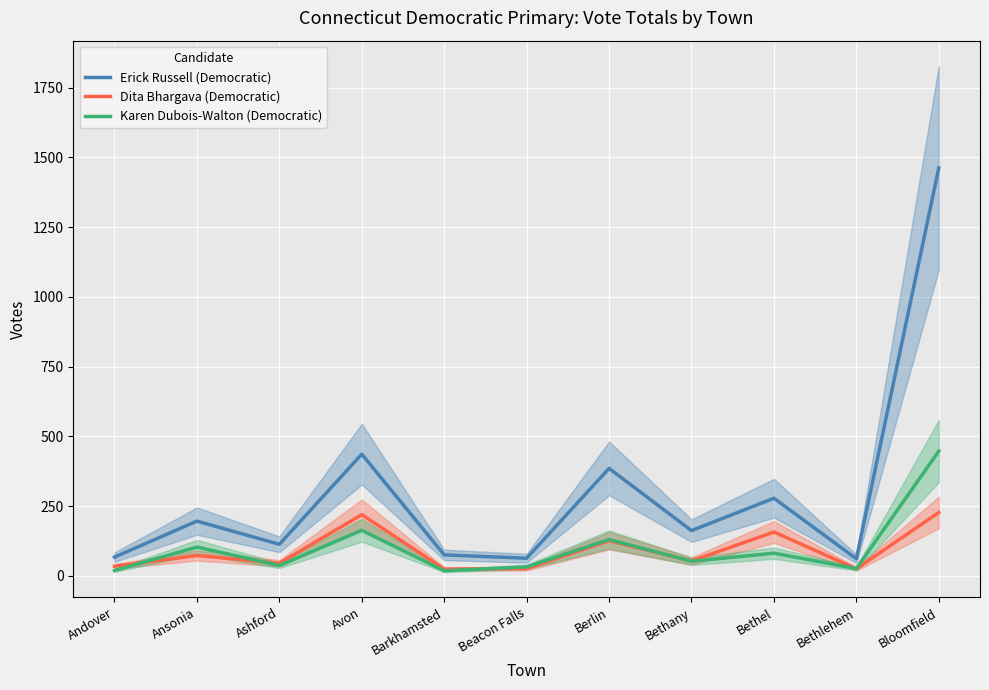

At which category does Dita Bhargava (Democratic) reach its first local peak?

Ansonia